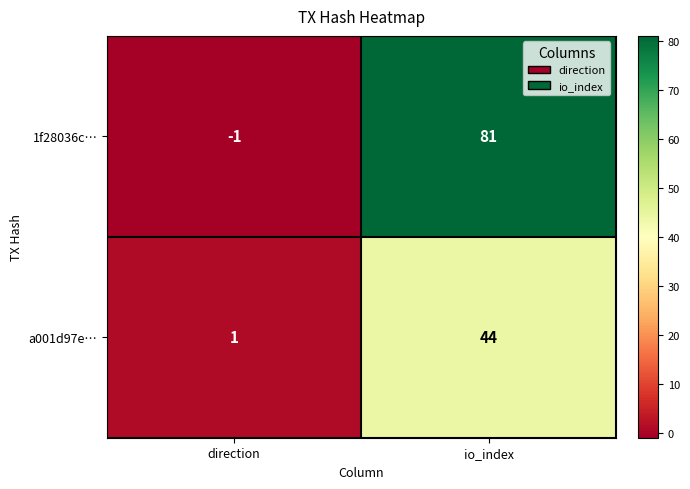

What is the sum of all a001d97e… values?

45